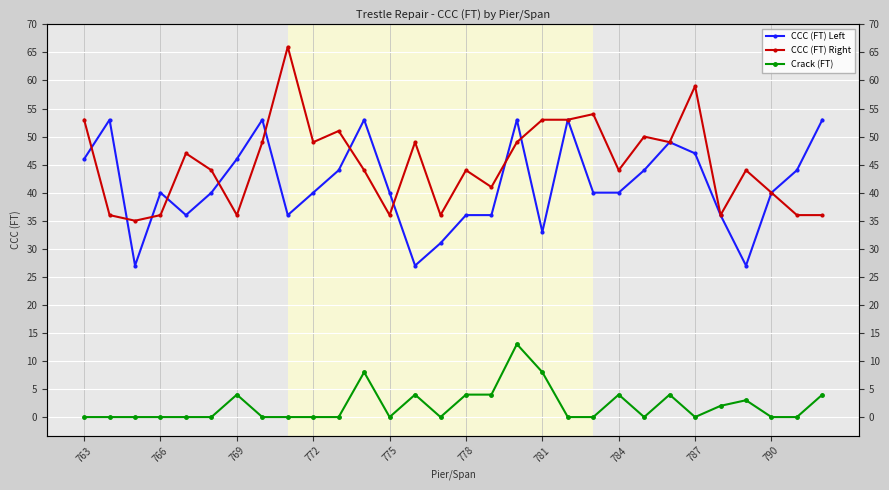

True or false: Crack (FT) and CCC (FT) Left intersect in this chart.

False